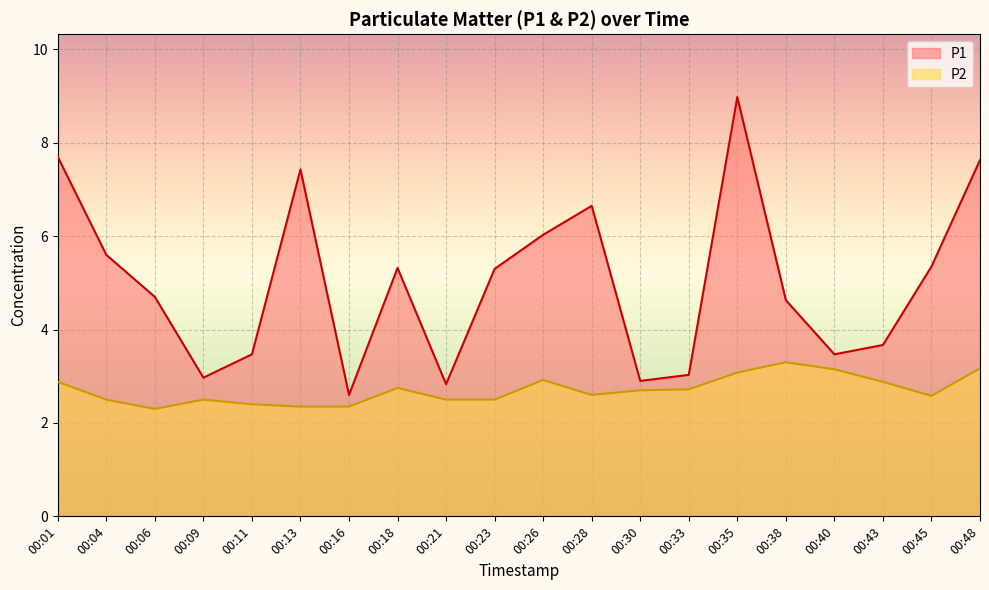

Is the value of P2 at 00:13 greater than the value of P1 at 00:43?

No